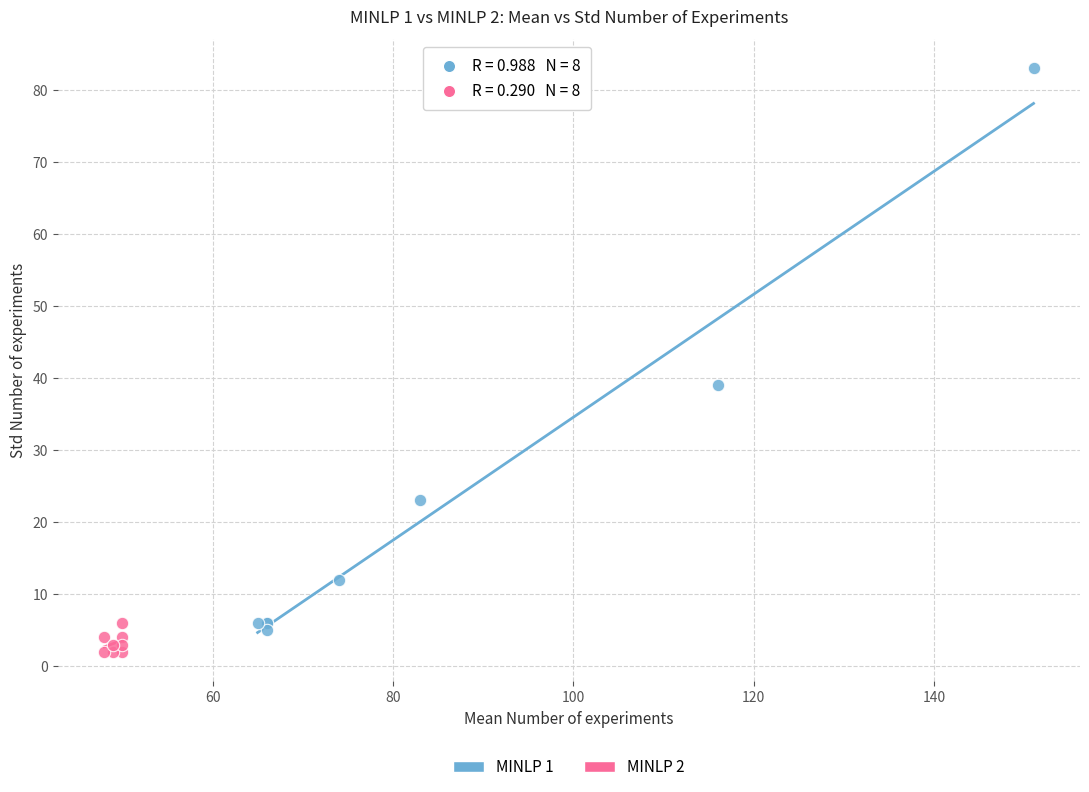

Which series contains the highest Y value?

MINLP 1